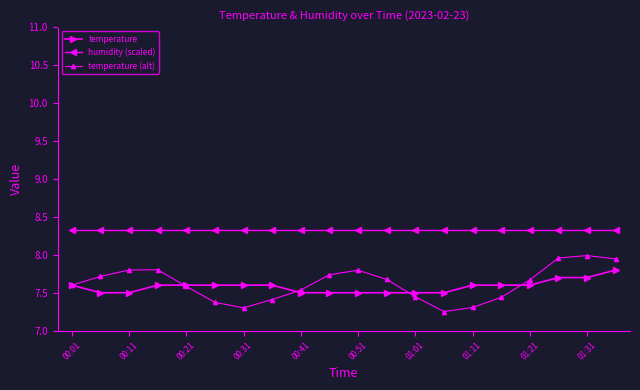

What is the difference between the maximum and minimum values in the temperature (alt) series?

0.7